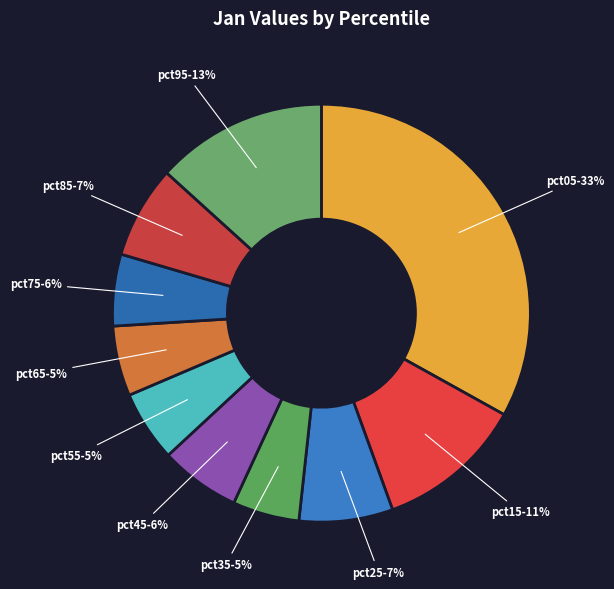

Do pct25 and pct15 together represent more than half of the pie?

No